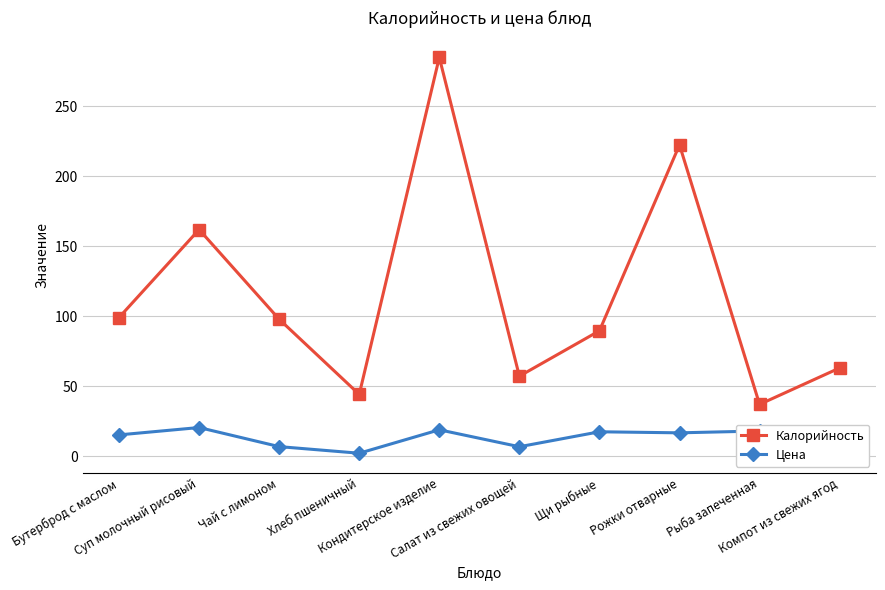

Which series has the largest range (max minus min)?

Калорийность